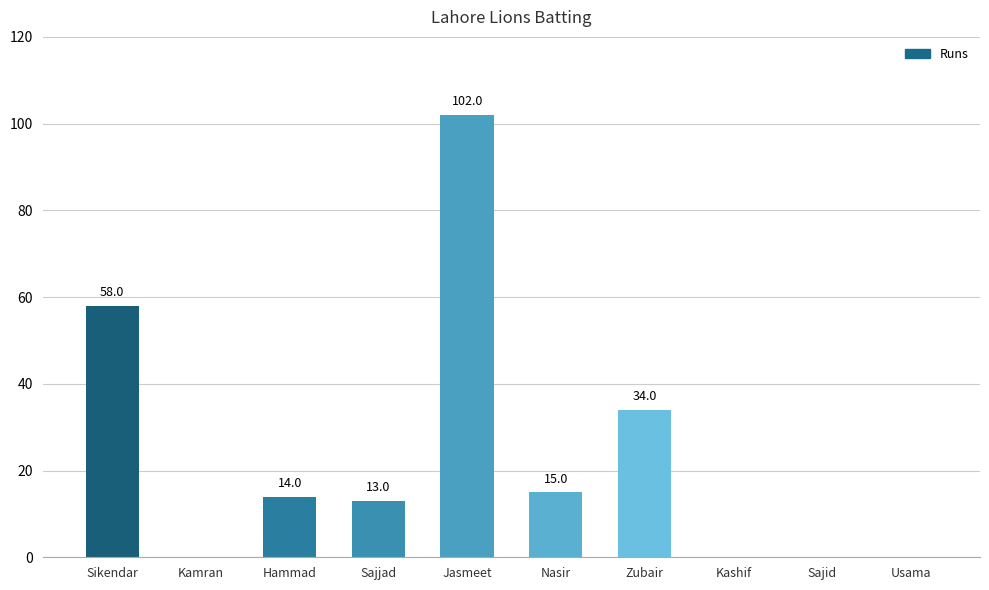

Which has a higher value, Jasmeet or Hammad?

Jasmeet